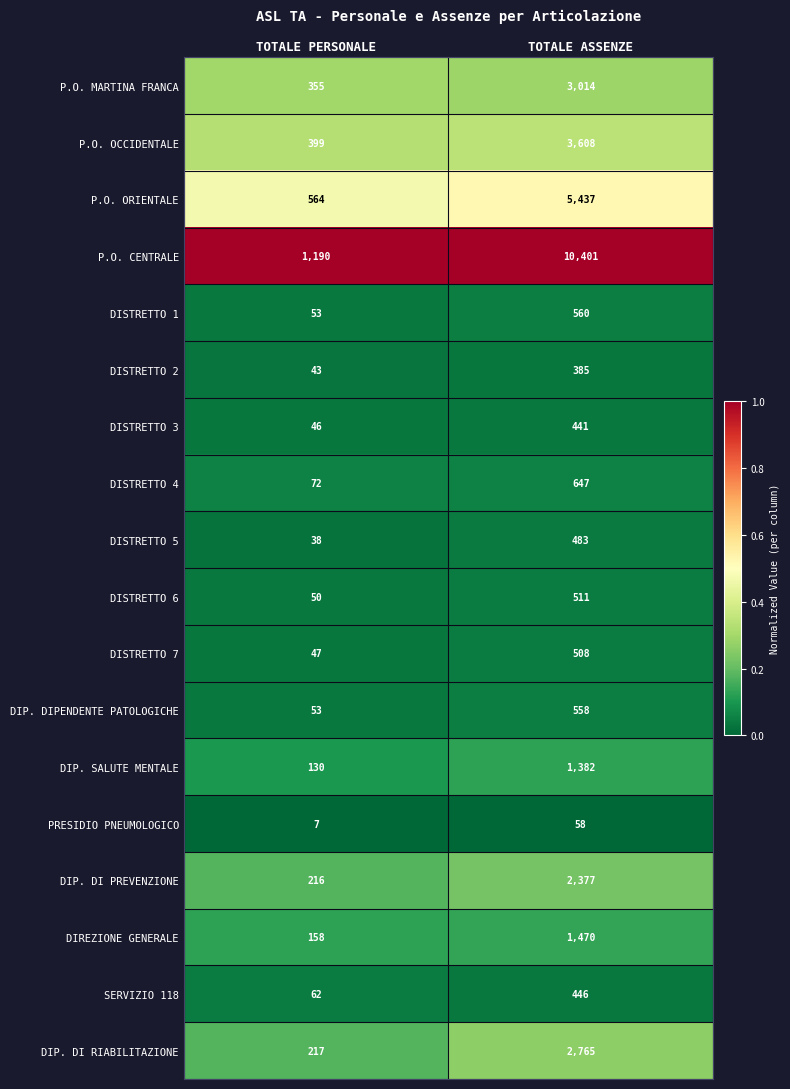

Rank the series by their maximum value, from lowest to highest.

PRESIDIO PNEUMOLOGICO, DISTRETTO 2, DISTRETTO 3, SERVIZIO 118, DISTRETTO 5, DISTRETTO 7, DISTRETTO 6, DIP. DIPENDENTE PATOLOGICHE, DISTRETTO 1, DISTRETTO 4, DIP. SALUTE MENTALE, DIREZIONE GENERALE, DIP. DI PREVENZIONE, DIP. DI RIABILITAZIONE, P.O. MARTINA FRANCA, P.O. OCCIDENTALE, P.O. ORIENTALE, P.O. CENTRALE